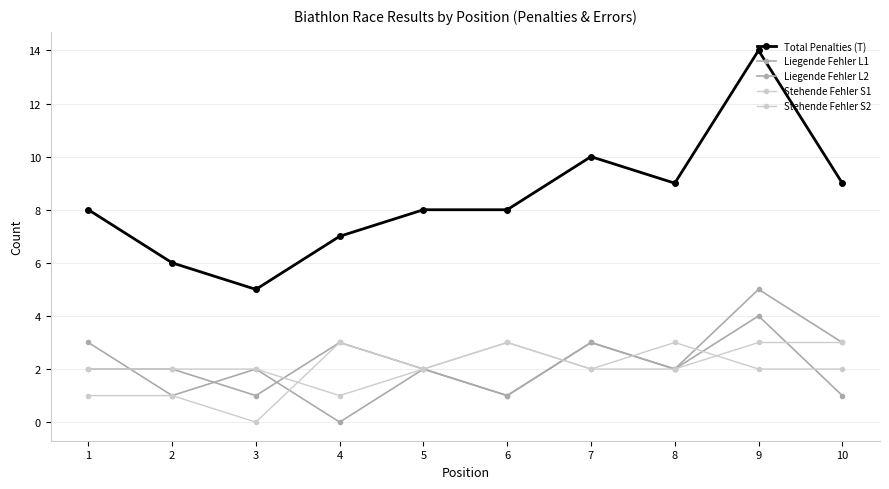

At which category is the sum across all series the highest?

9